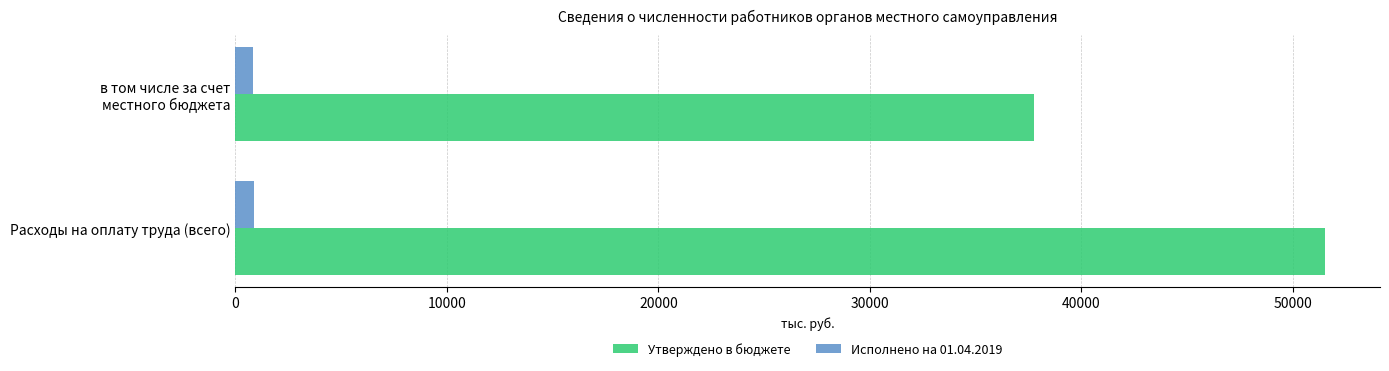

At which category is the sum across all series the highest?

Расходы на оплату труда (всего)